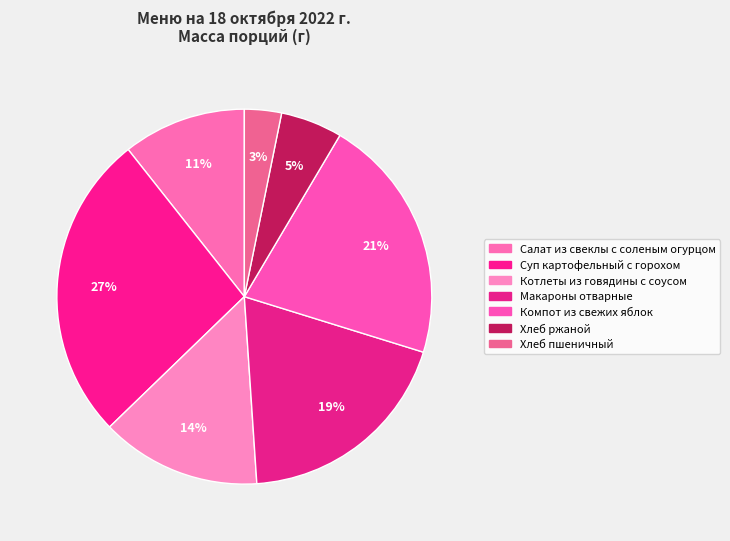

Rank the categories by value from lowest to highest.

Хлеб пшеничный, Хлеб ржаной, Салат из свеклы с соленым огурцом, Котлеты из говядины с соусом, Макароны отварные, Компот из свежих яблок, Суп картофельный с горохом